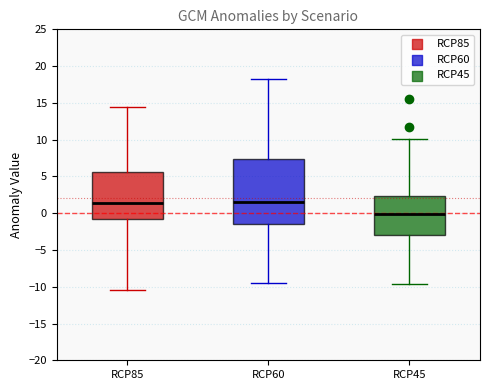

Which box is the tallest, from its lower edge to its upper edge?

RCP60